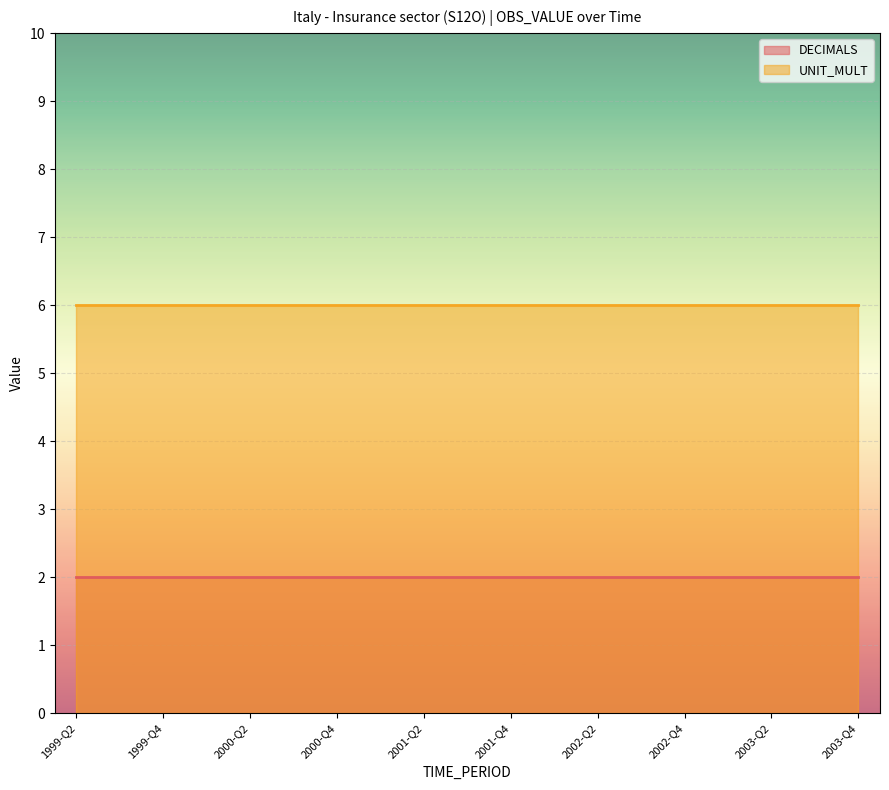

What position from the right is 2003-Q4?

1